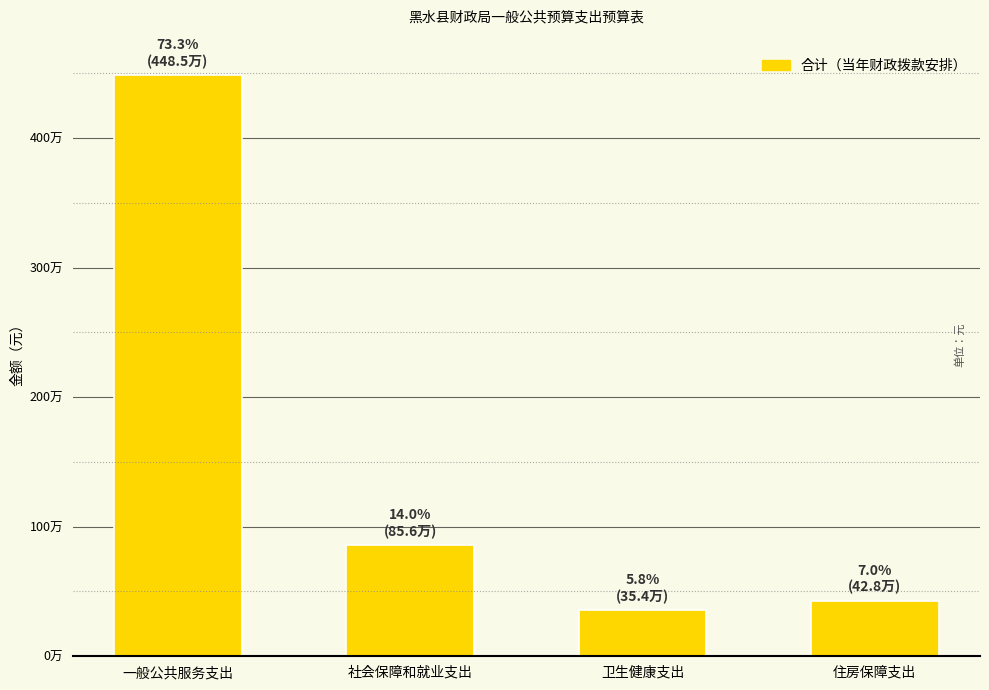

Does the chart contain stacked bars?

No